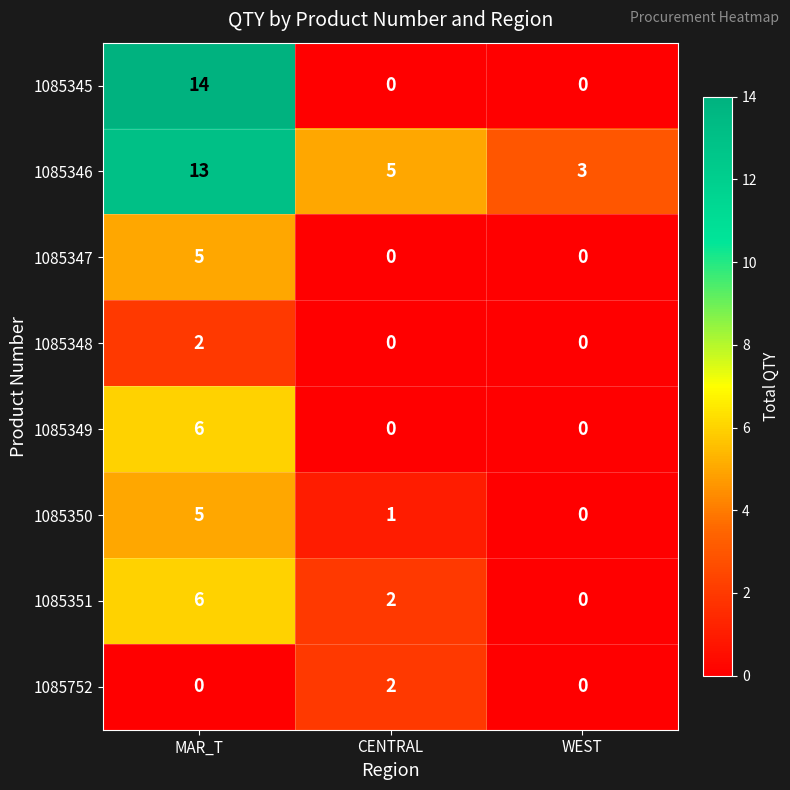

The 1085752 series shows 0 at WEST. True or false?

True